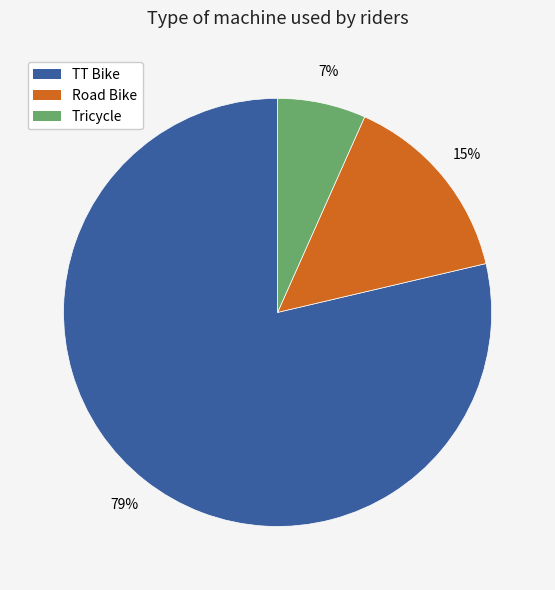

What is the ratio of the value at Tricycle to the value at Road Bike?

0.5